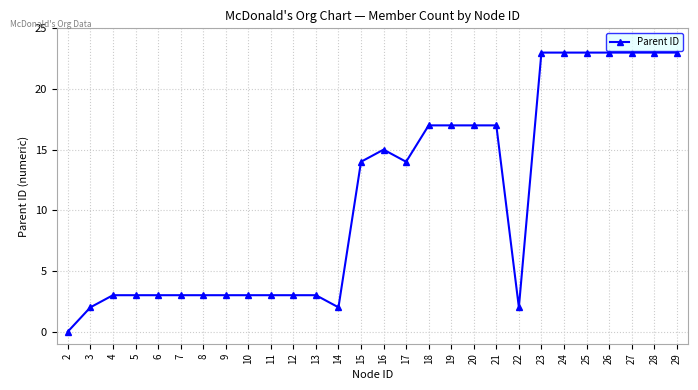

True or false: there are more than 0 points higher than both neighbors.

True